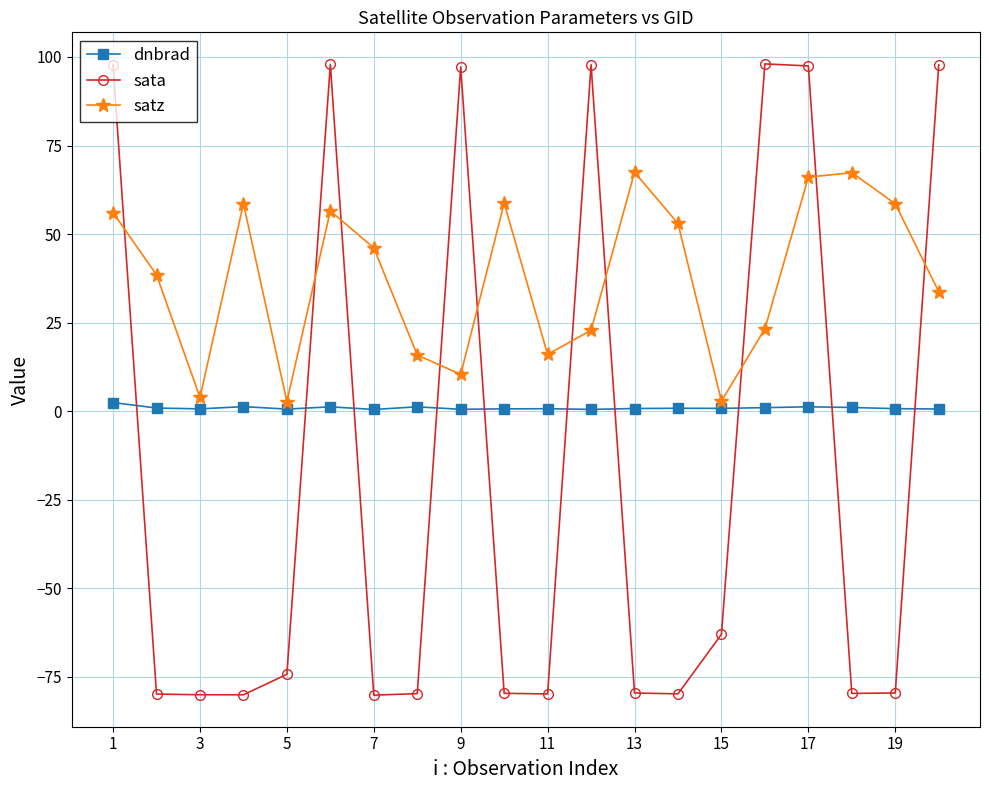

Which series has the widest spread of values?

sata